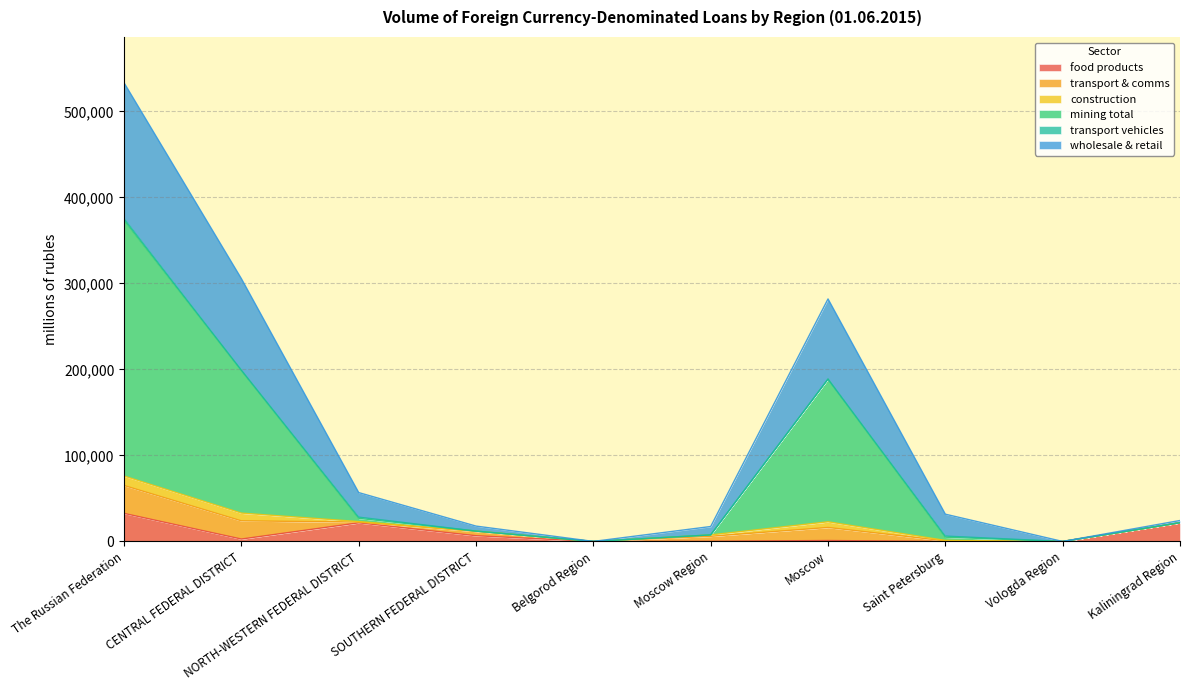

What is the label of the 1st point from the left?

The Russian Federation